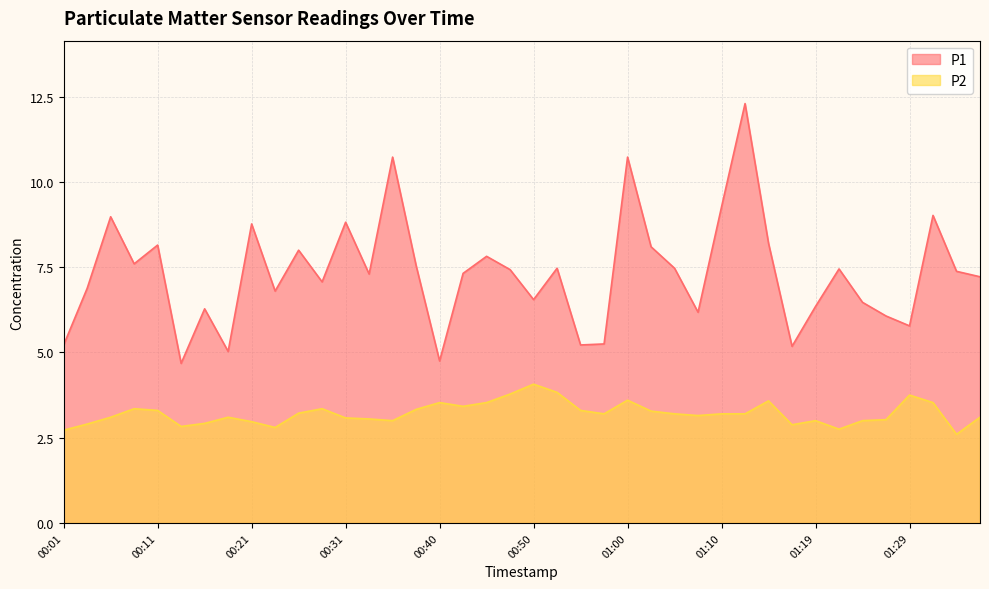

Where is the first local maximum for P1?

00:06